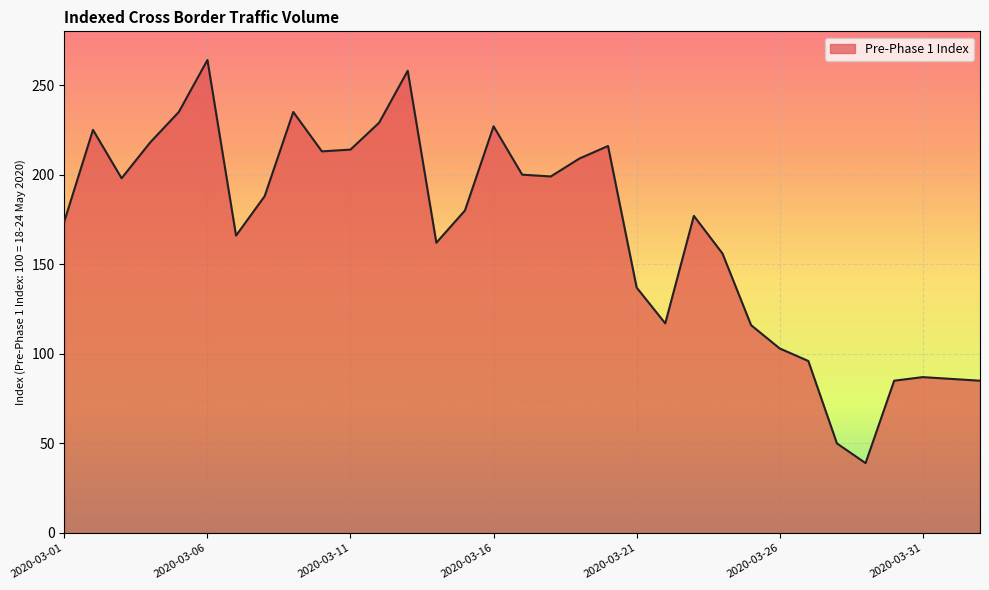

What is the difference between the maximum and minimum values?

225